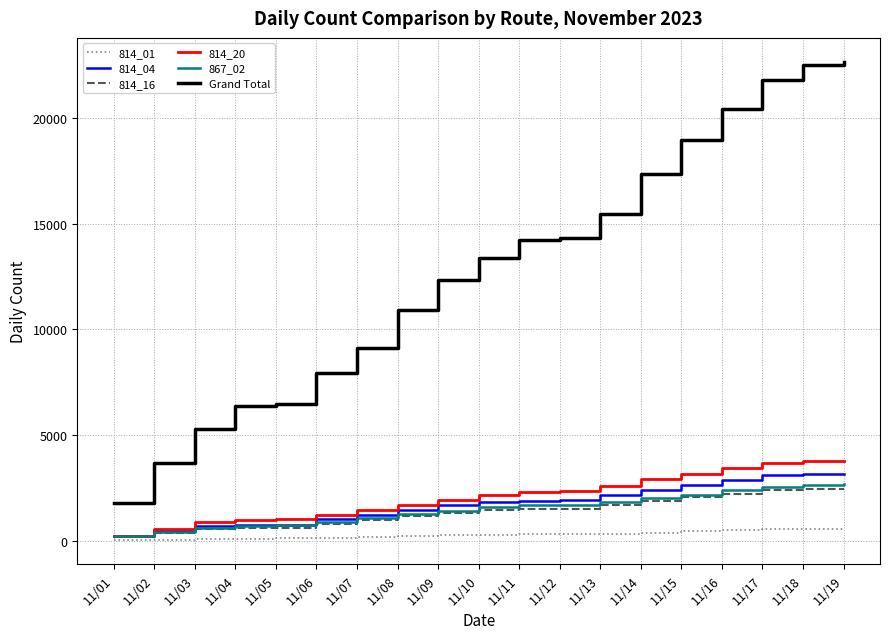

What is the greatest value displayed?

22644